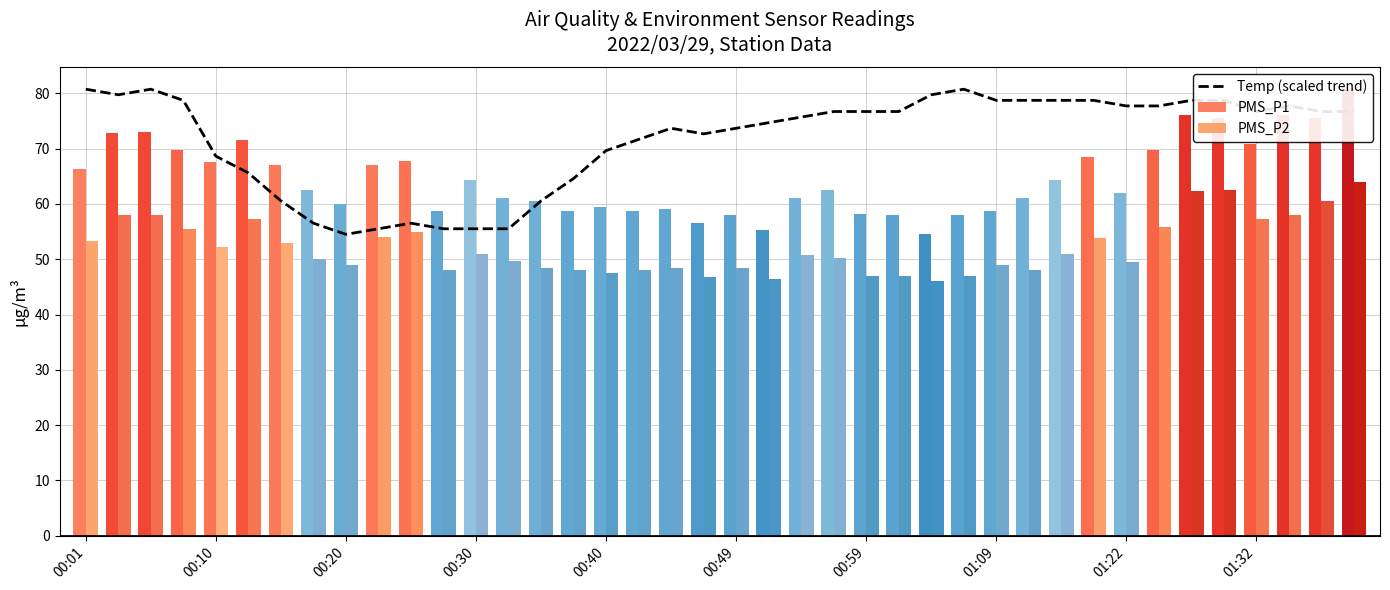

What is the value of the PMS_P2 bar at the 32nd from the left?

53.8